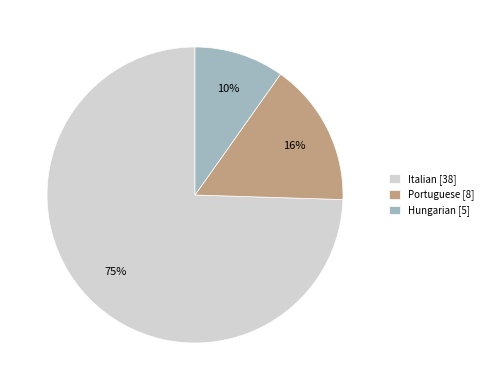

How many slices are in this pie chart?

3